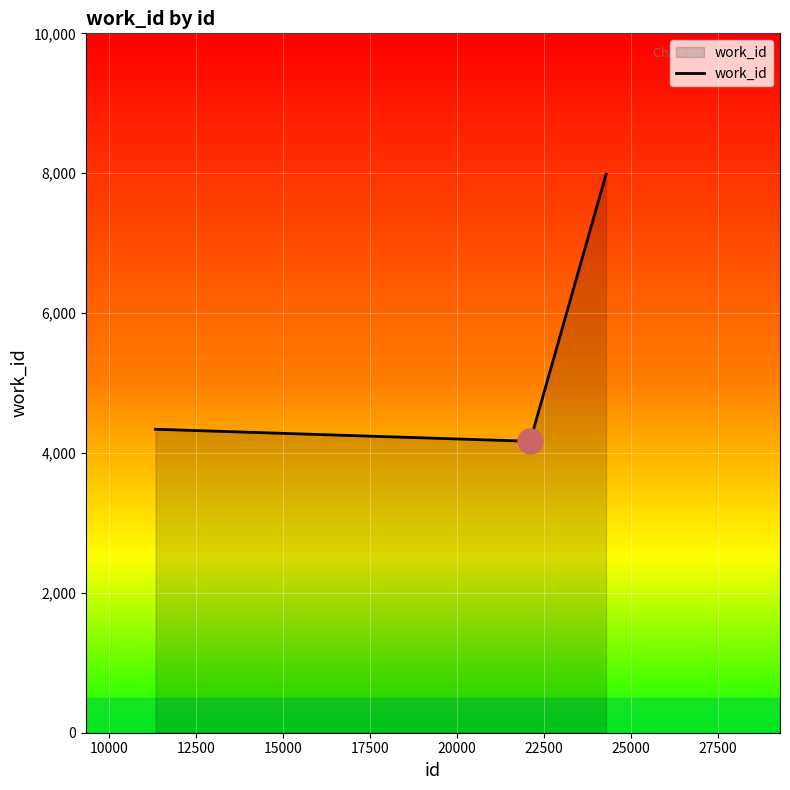

Reading left to right, extract all data points from this chart.

4339	4339	4167	4167	7984